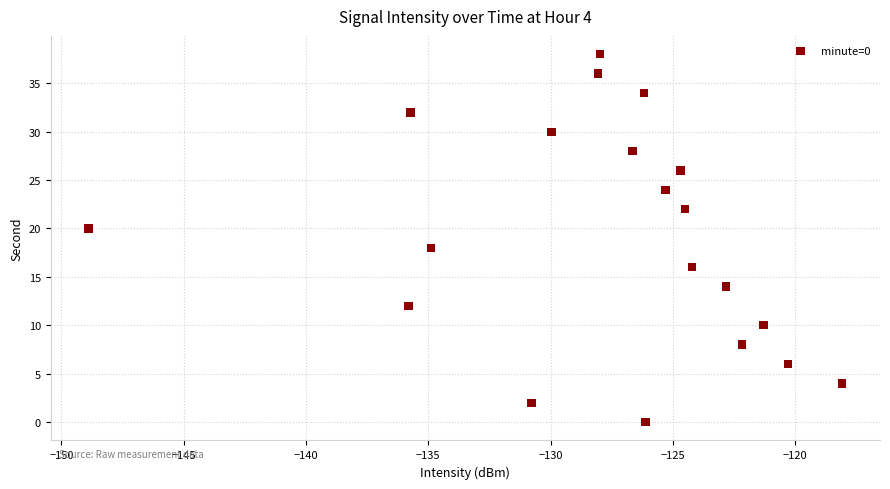

What is the range of Y values (max minus min)?

38